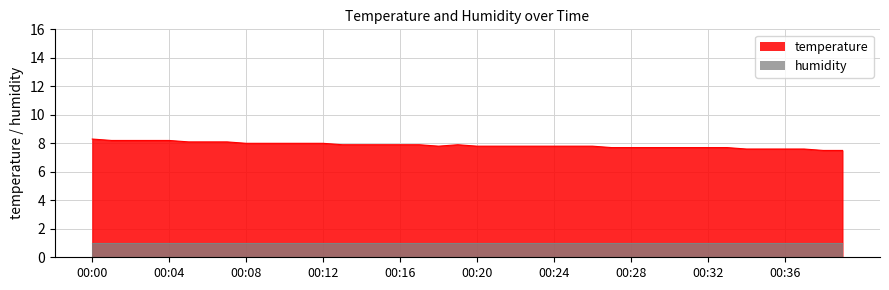

The value at 00:31 is 10.8. True or false?

False